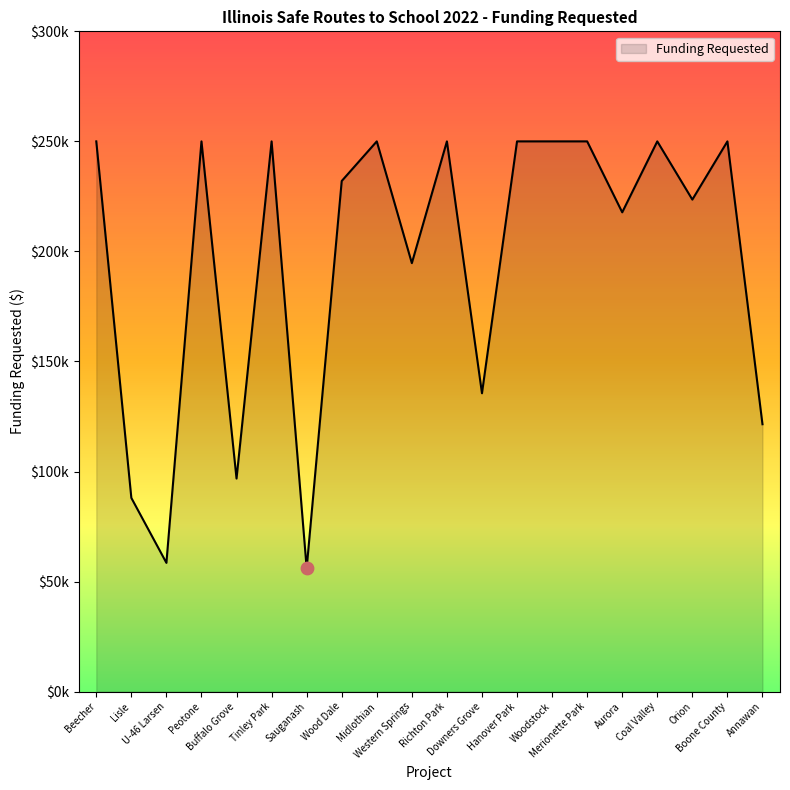

What is the ratio of the value at Buffalo Grove to the value at Woodstock?

0.4